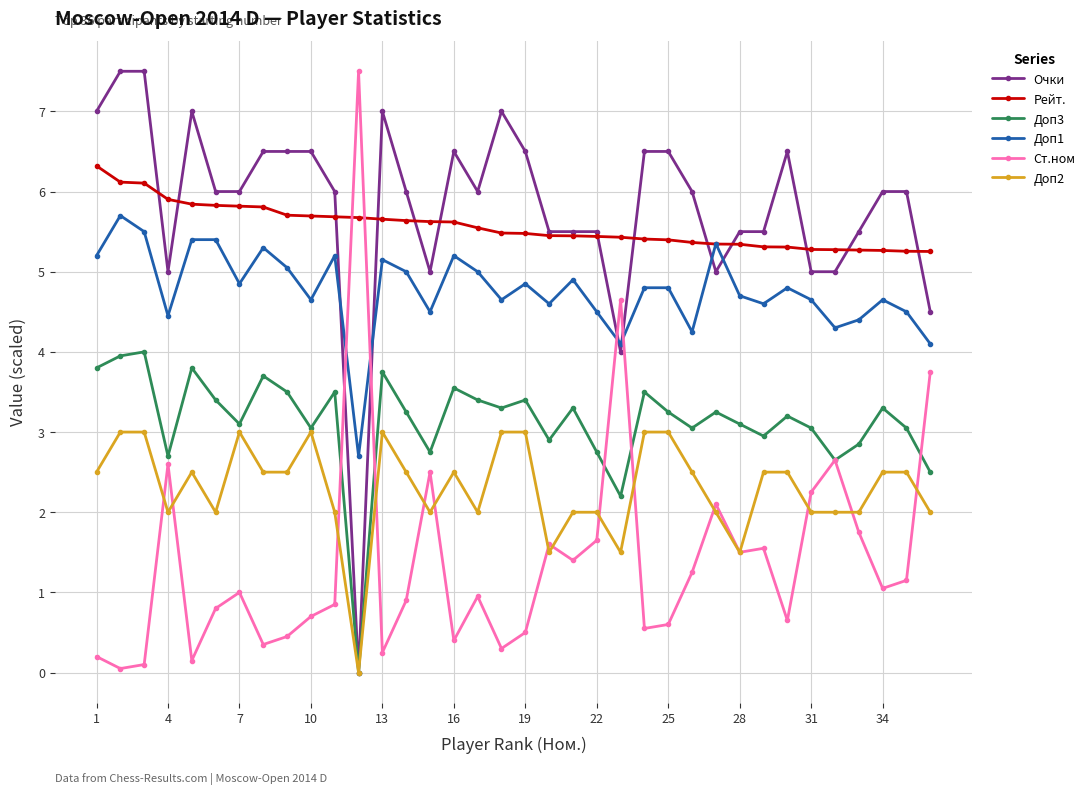

What is the value of the Доп3 point at the 1st from the left?

3.8